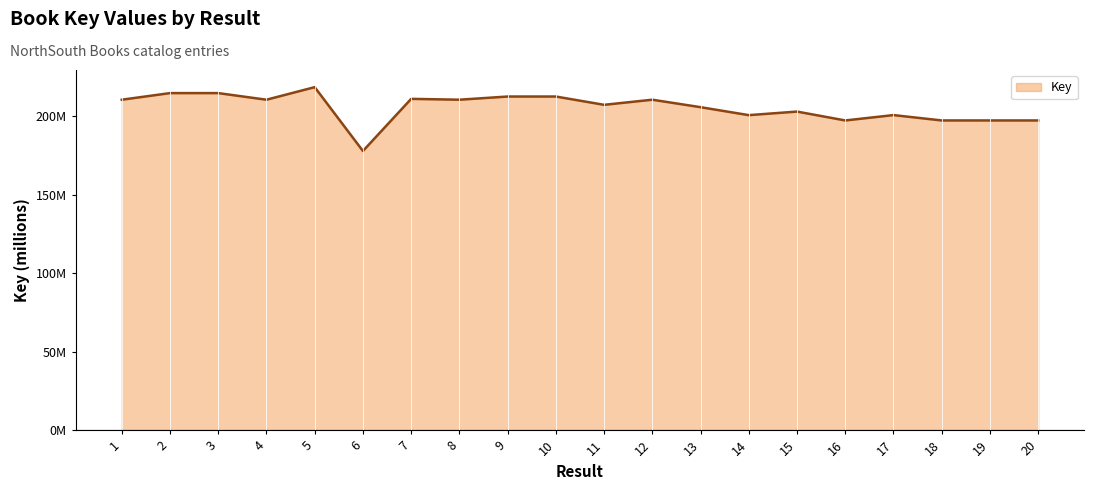

Between 14 and 11, which is larger?

11